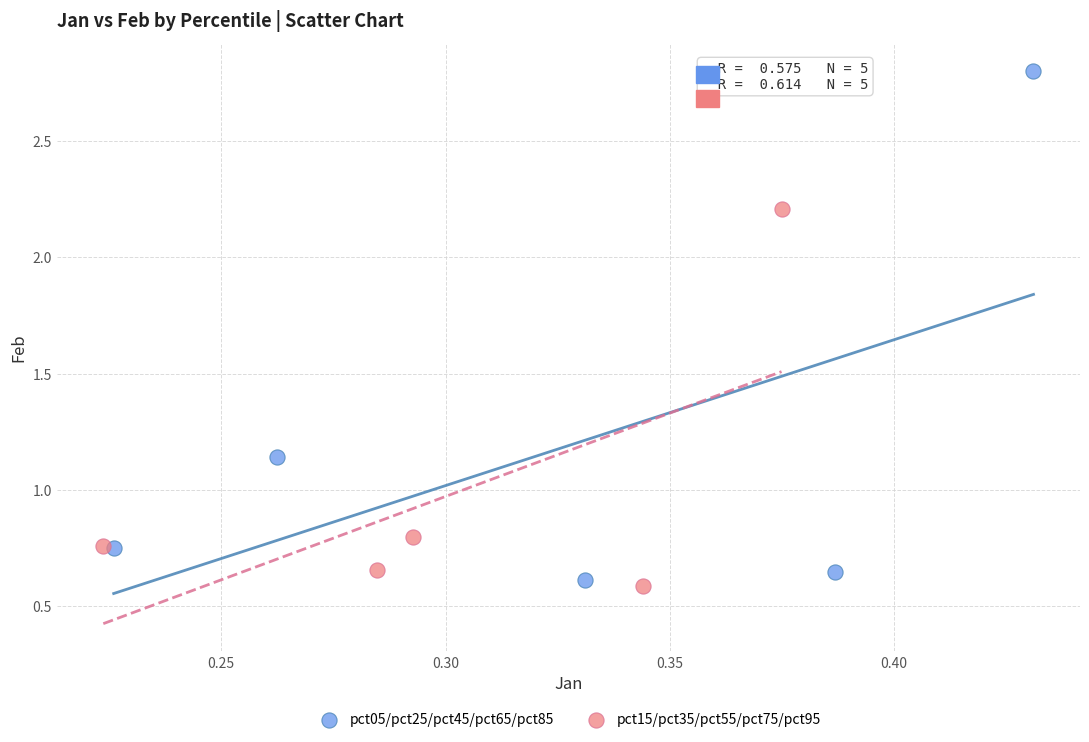

Which series contains the highest Y value?

pct05/pct25/pct45/pct65/pct85